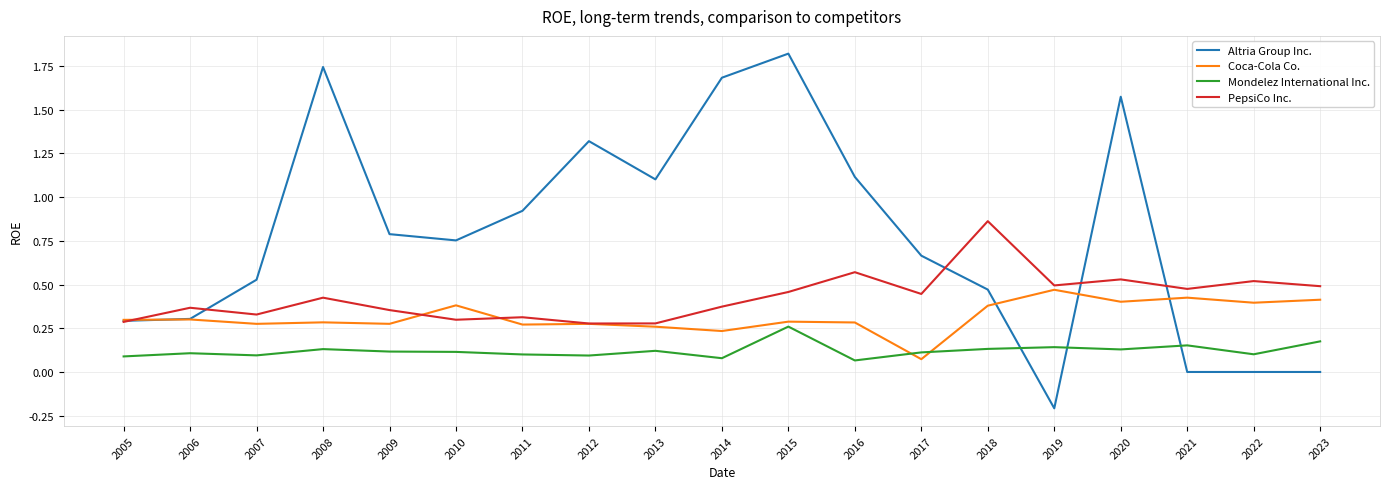

Which label corresponds to the largest value in the chart?

2015